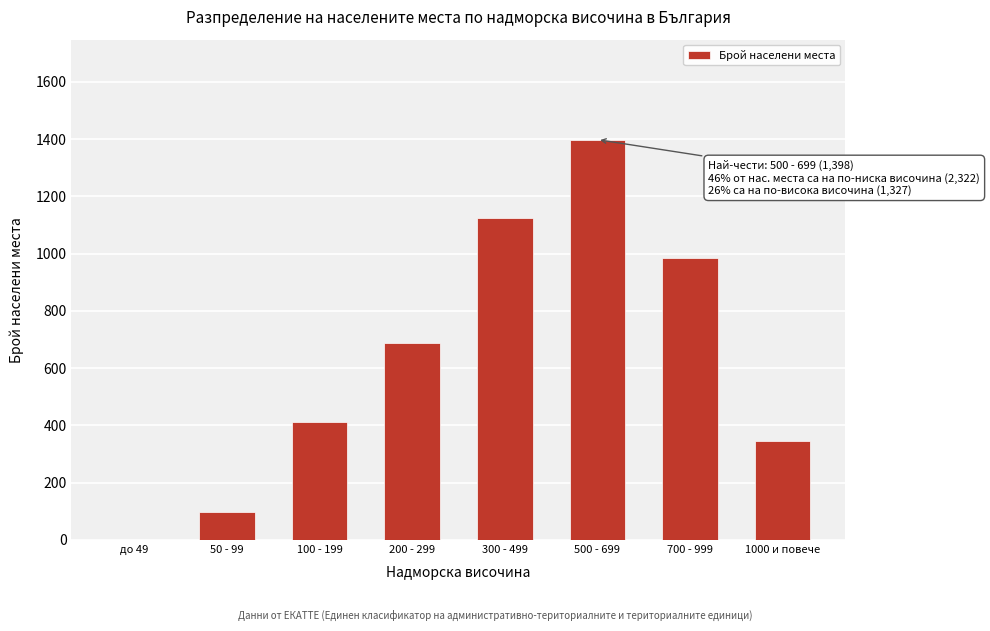

Reading left to right, transcribe all the data shown in this chart.

до 49=0	50 - 99=99	100 - 199=412	200 - 299=687	300 - 499=1124	500 - 699=1398	700 - 999=983	1000 и повече=344